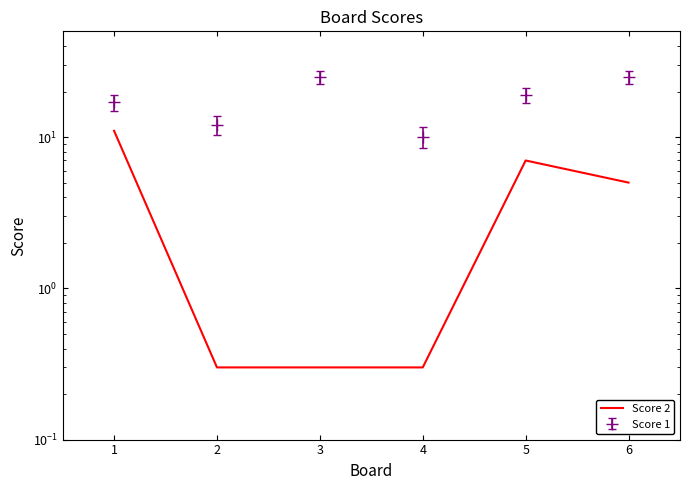

Is it true that the value at 3 is 0.3?

True